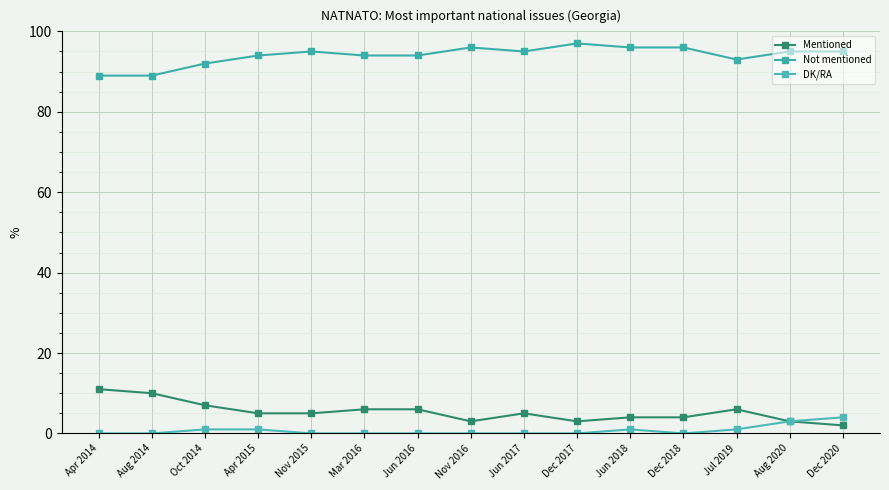

Is it true that DK/RA equals 0 at Mar 2016?

True